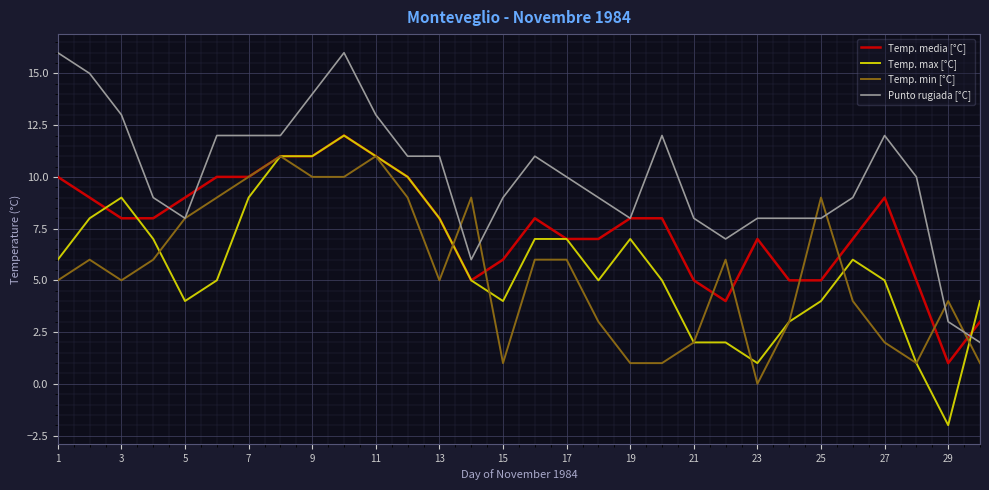

Does the chart display data point markers on the line(s)?

No